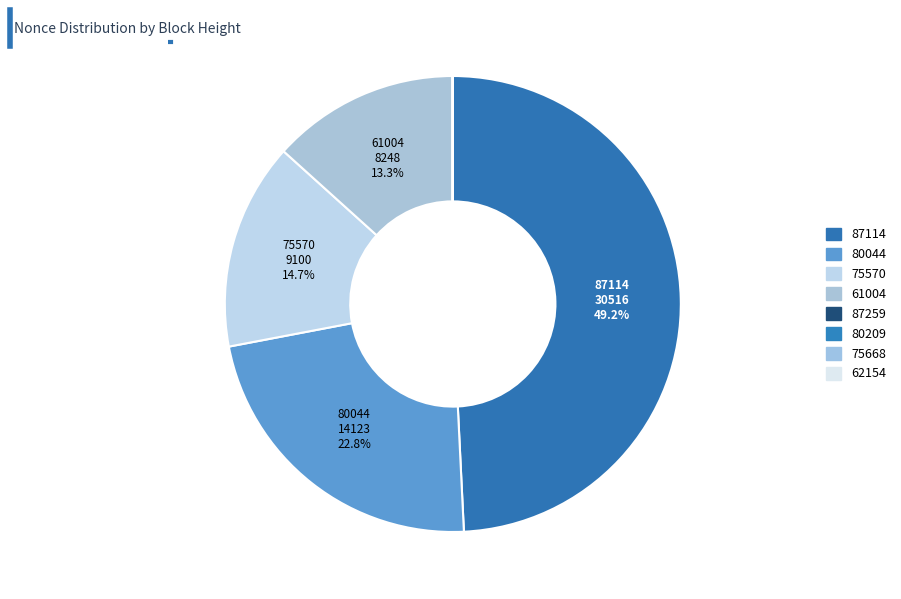

Between 80209 and 75570, which is larger?

75570